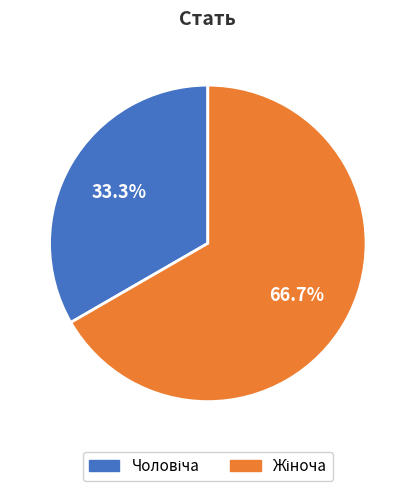

Does any single category account for the majority?

Yes